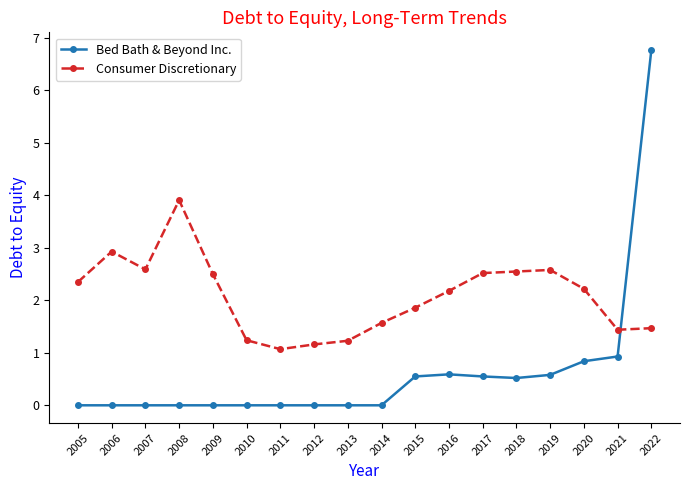

At which category is the sum across all series the highest?

2022